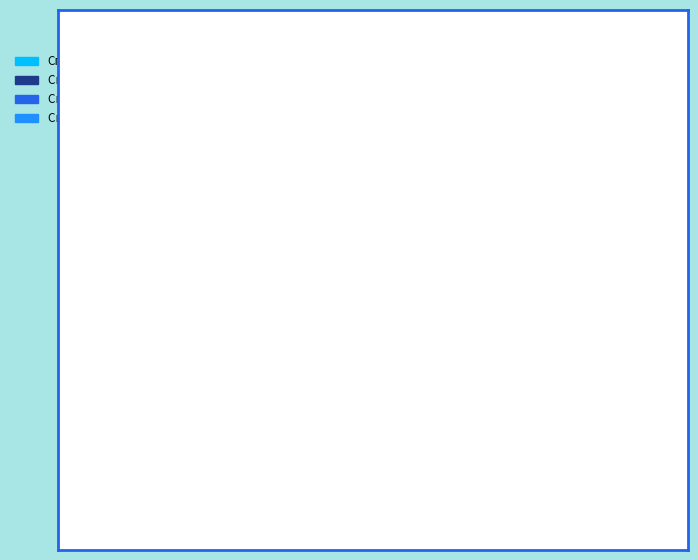

Is there any slice that represents more than half of the pie?

No